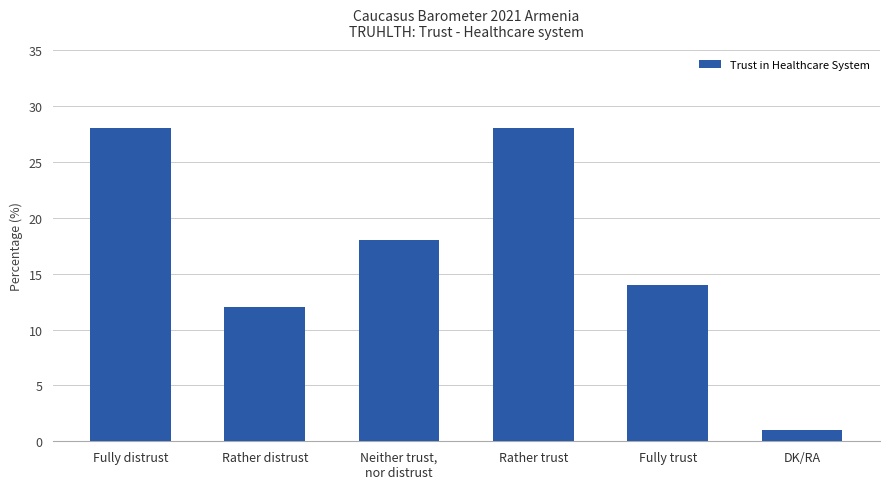

Reading right to left, what are all the values shown in this chart?

DK/RA=1	Fully trust=14	Rather trust=28	Neither trust,
nor distrust=18	Rather distrust=12	Fully distrust=28